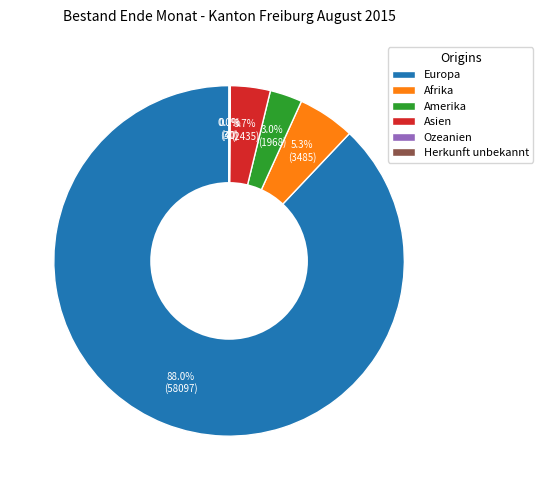

Which slice is the largest?

Europa